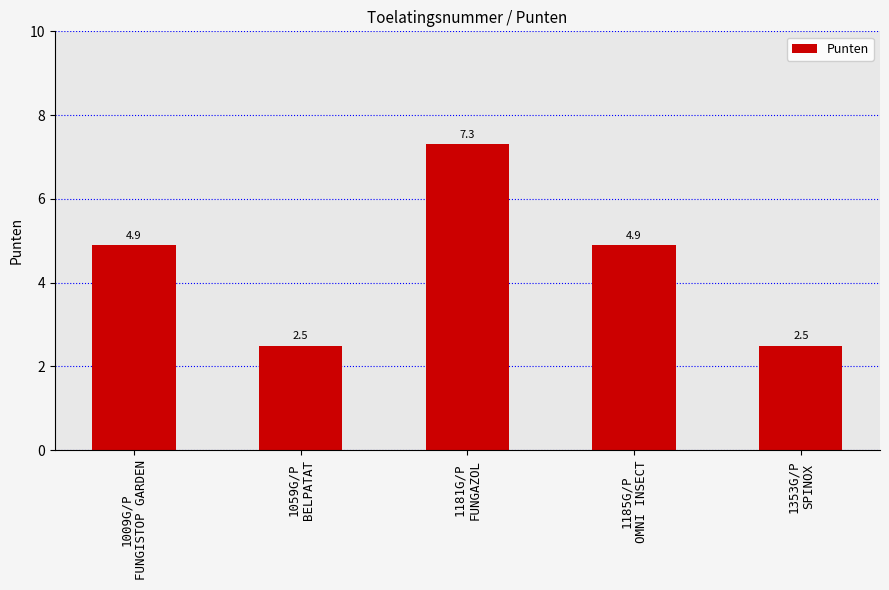

What is the ratio of the value at 1181G/P
FUNGAZOL to the value at 1009G/P
FUNGISTOP GARDEN?

1.5